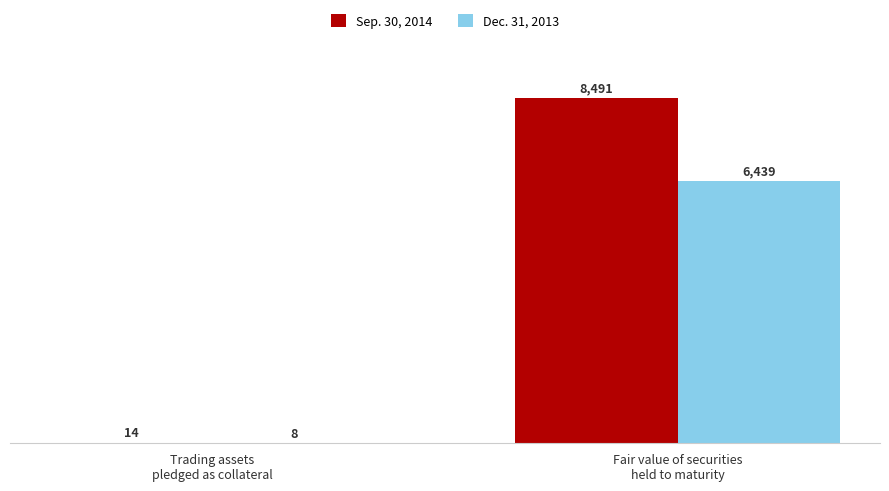

How many groups of bars are there?

2